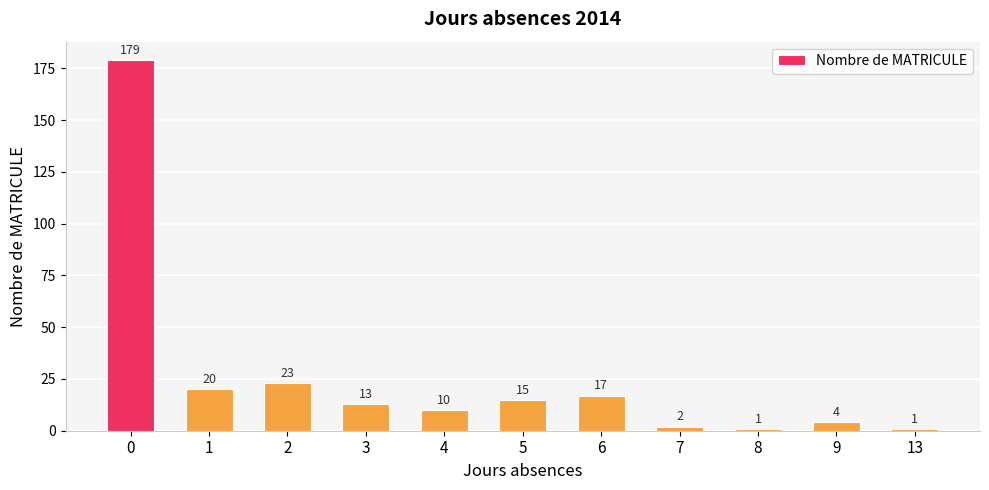

What is the maximum value shown in the chart?

179